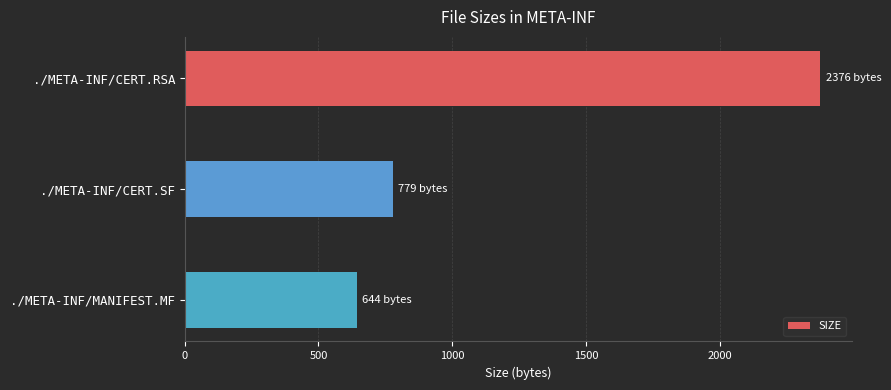

What is the approximate value at ./META-INF/CERT.SF?

779